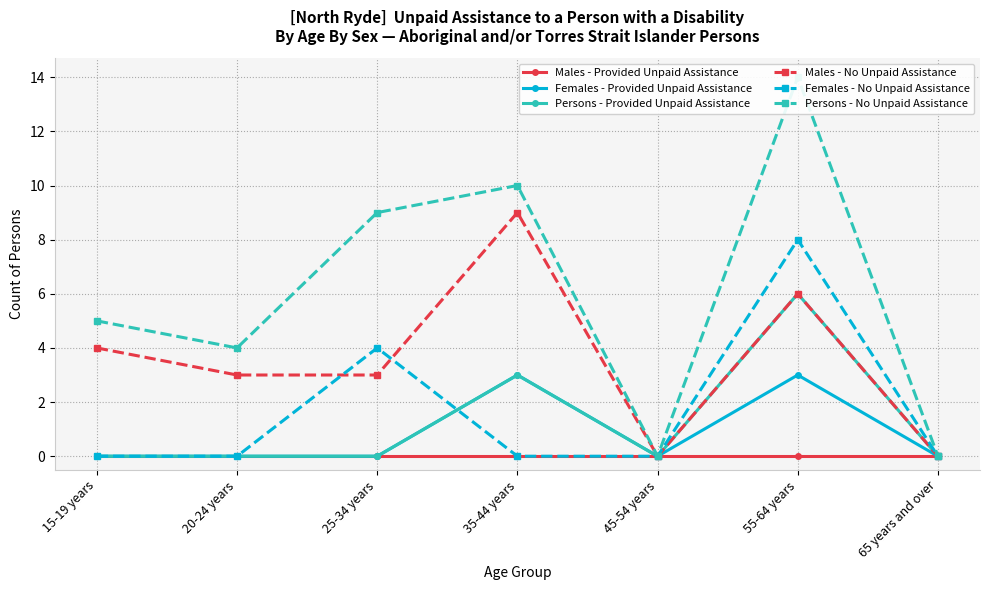

Count the Males - No Unpaid Assistance values in the range 0 to 6.

6